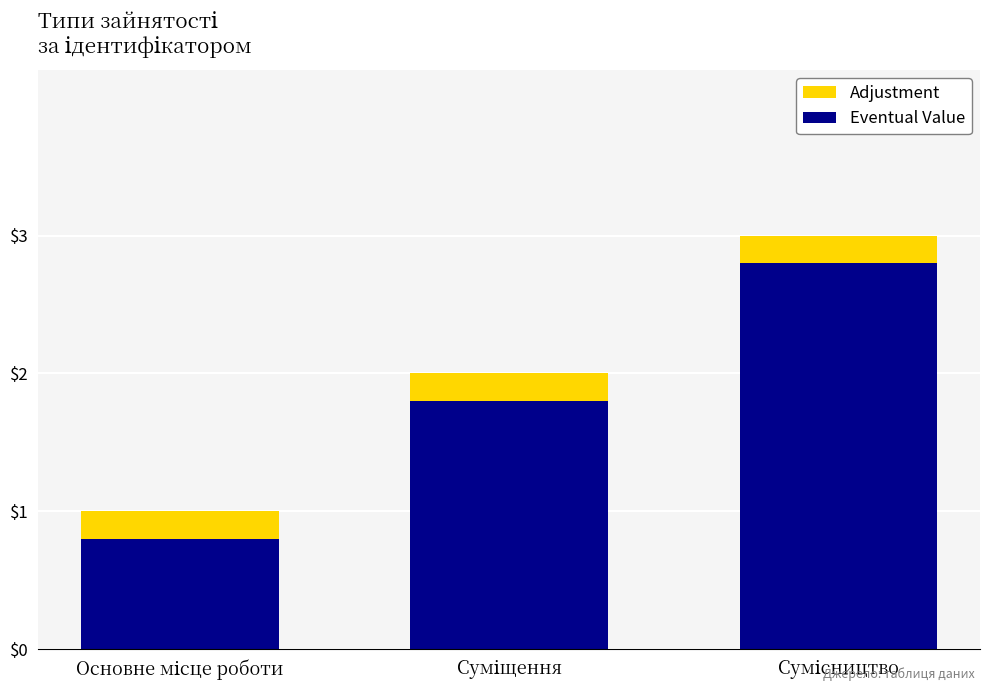

What is the highest value of the Eventual Value series?

2.8